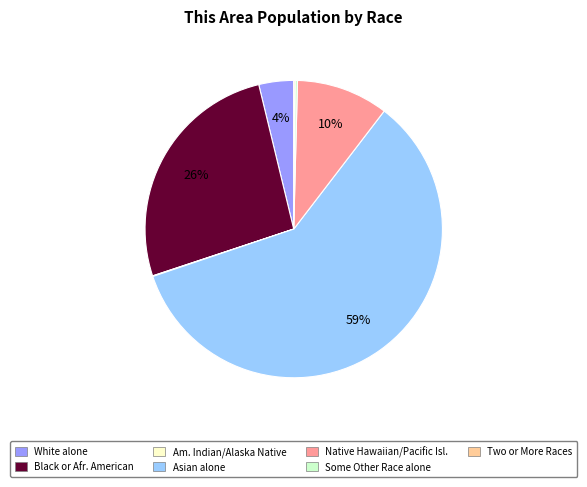

To the nearest percent, what is the average slice percentage?

14%